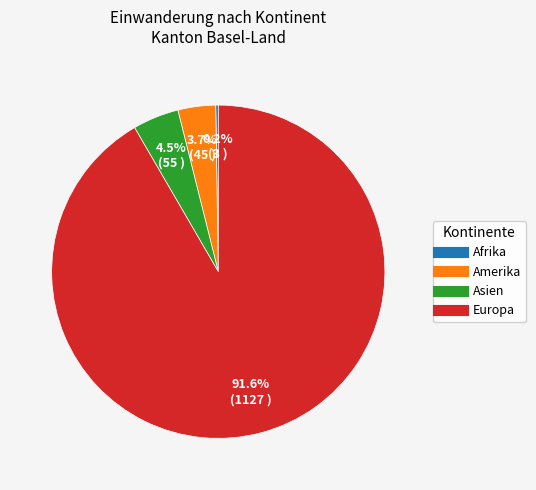

What portion of the pie excludes Asien?

95.5%